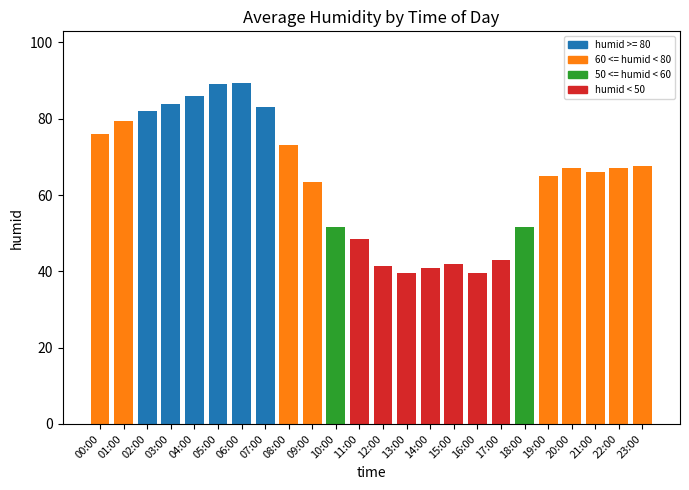

What is the label of the 8th bar from the left?

07:00